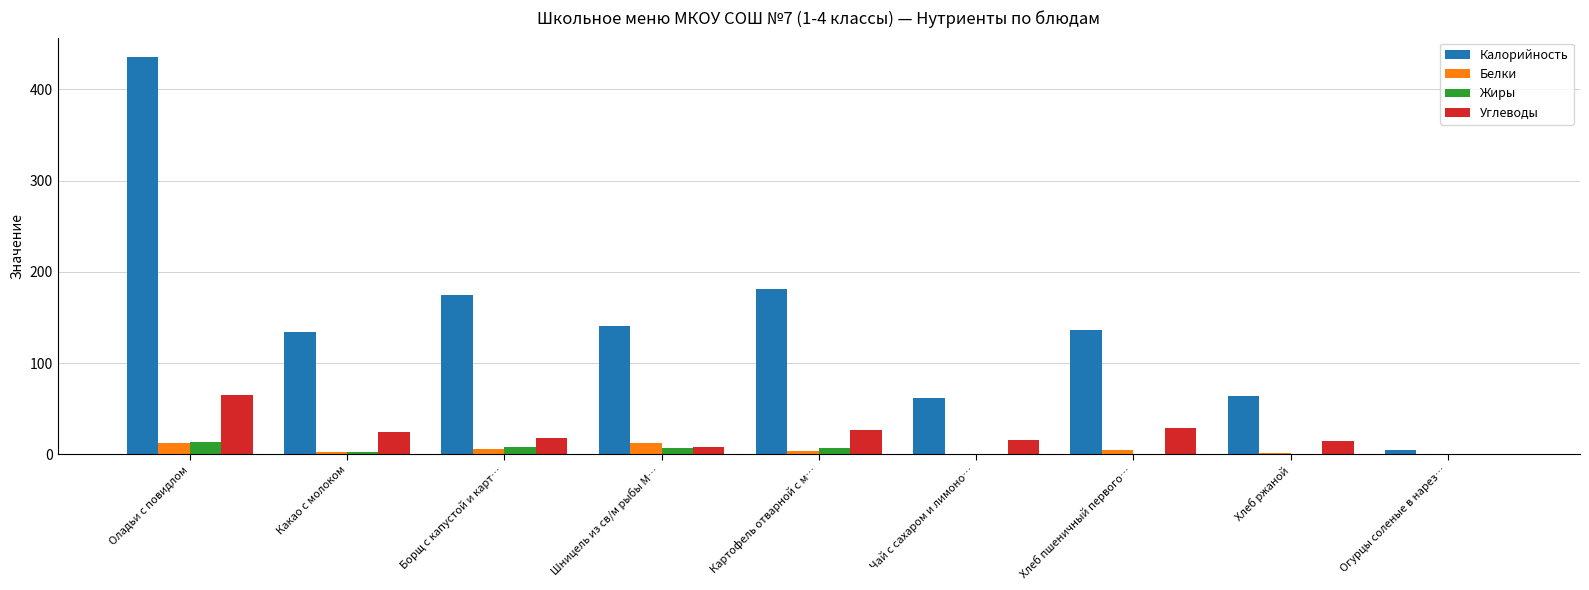

Which label corresponds to the largest value in the chart?

Оладьи с повидлом